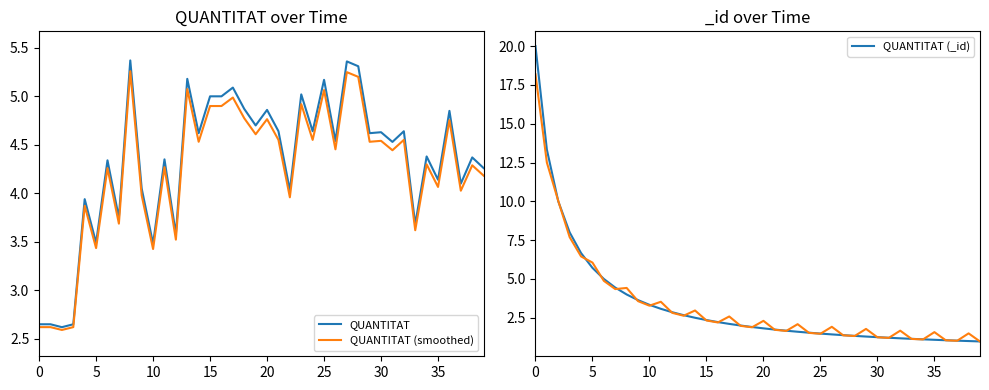

What is the lowest value of the QUANTITAT (_id) series?

1.0